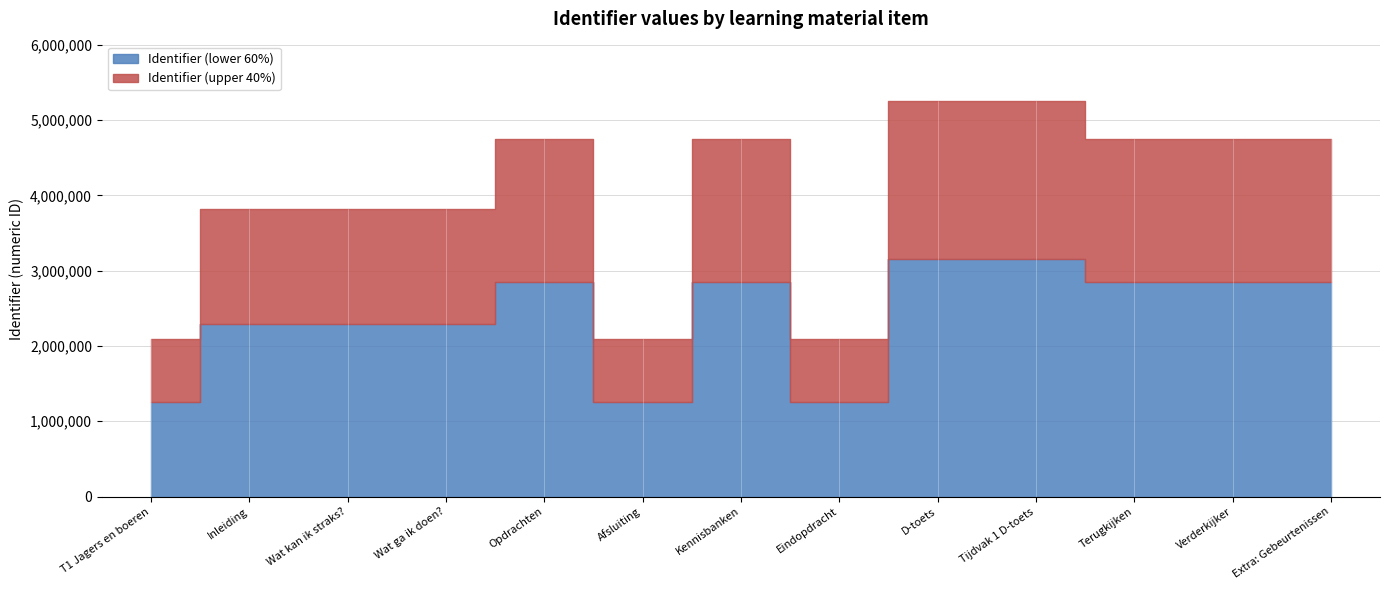

What is the difference between the maximum and minimum values?

3157774